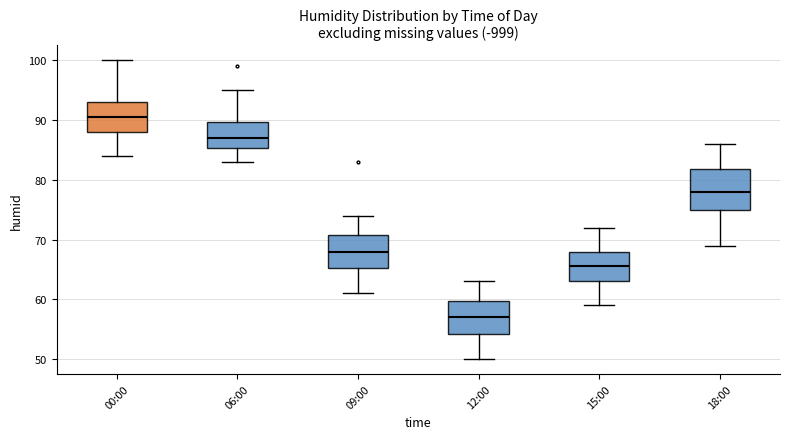

Comparing the boxes themselves (not the whiskers), which one is the tallest?

18:00